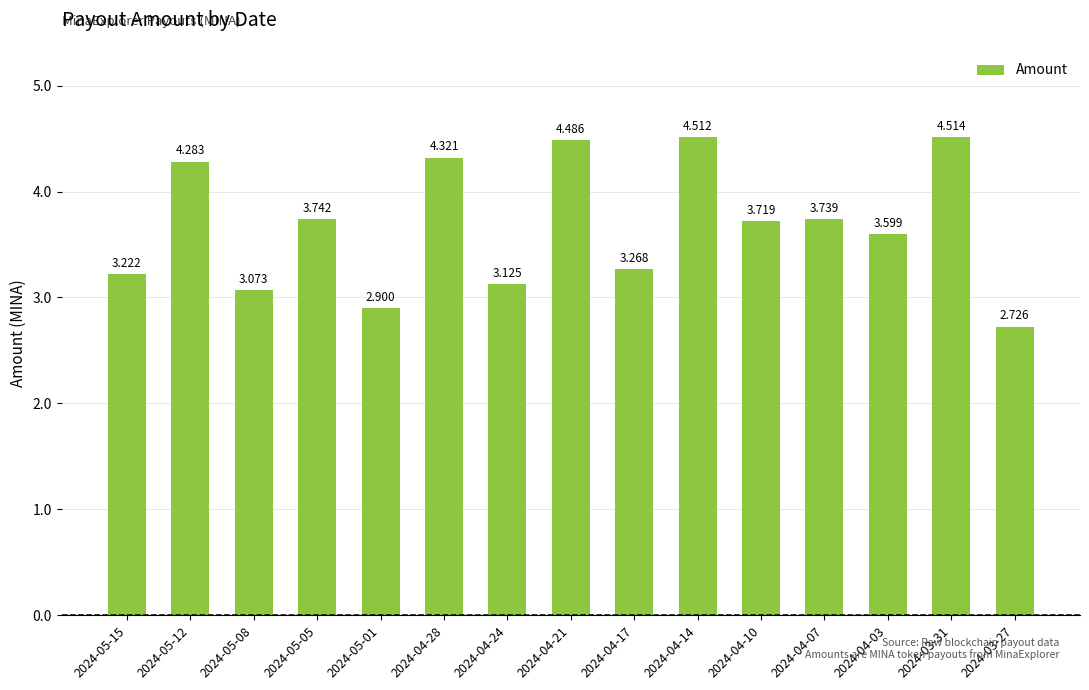

Which category has the highest value across all series?

2024-03-31